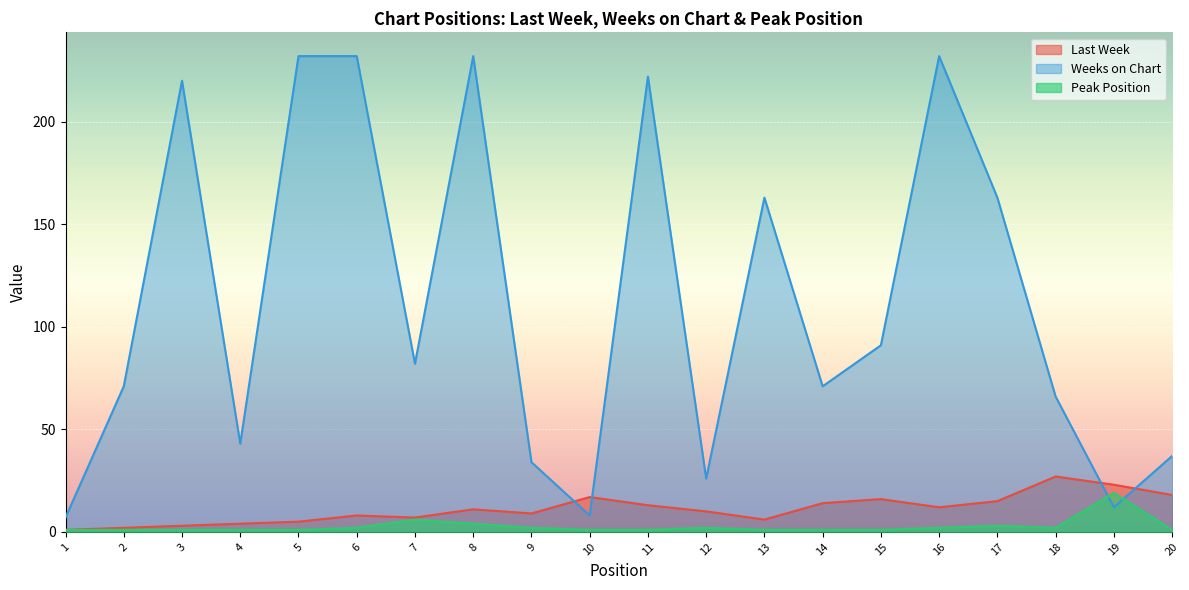

Which category has the lowest value in the Weeks on Chart series?

1